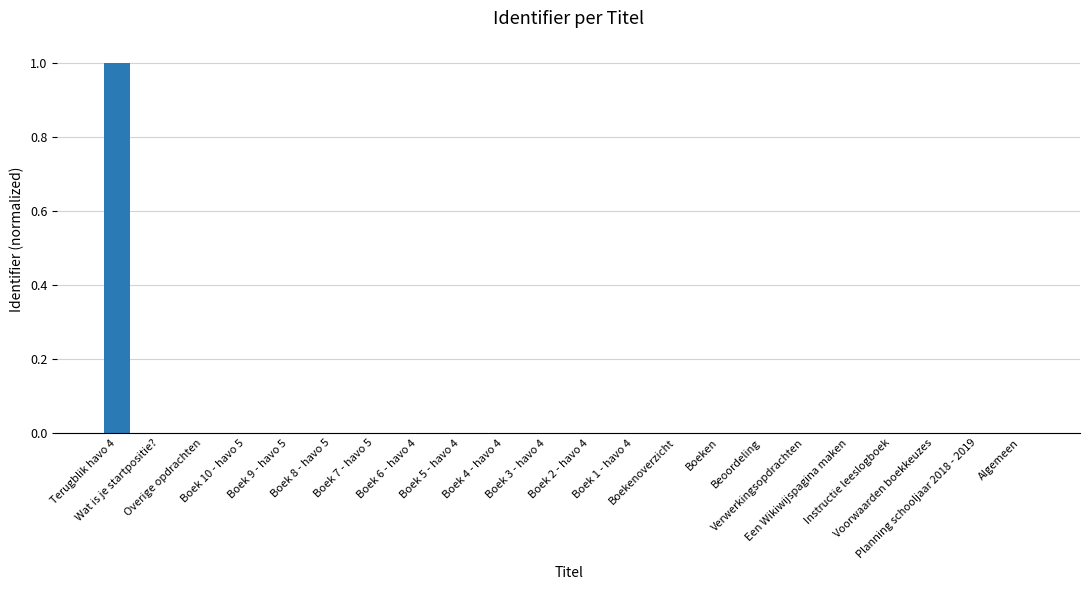

What is the greatest value displayed?

1.0